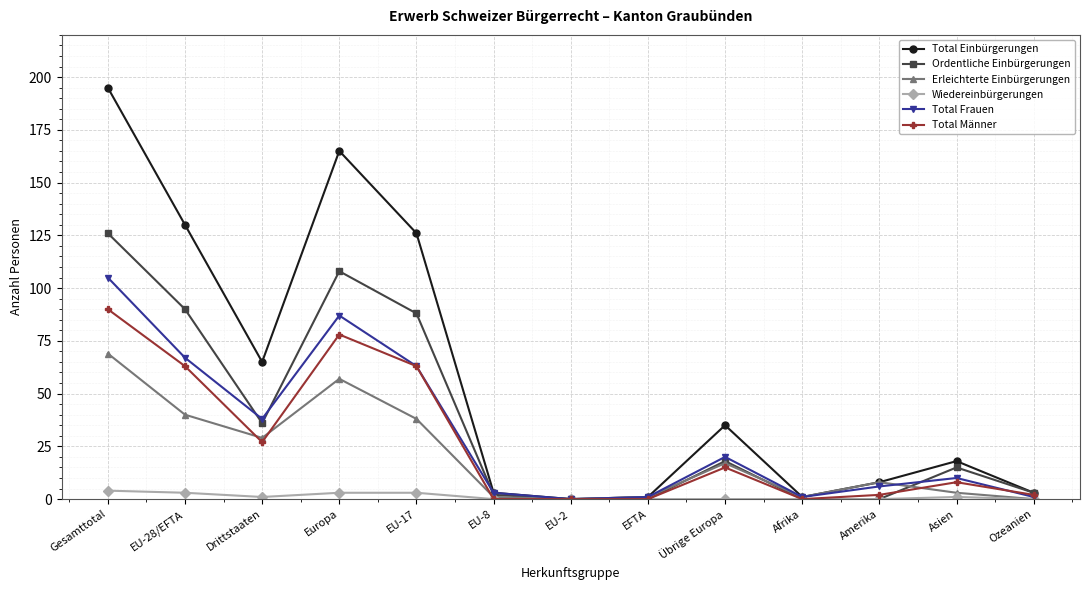

Rank the series by their maximum value, from lowest to highest.

Wiedereinbürgerungen, Erleichterte Einbürgerungen, Total Männer, Total Frauen, Ordentliche Einbürgerungen, Total Einbürgerungen